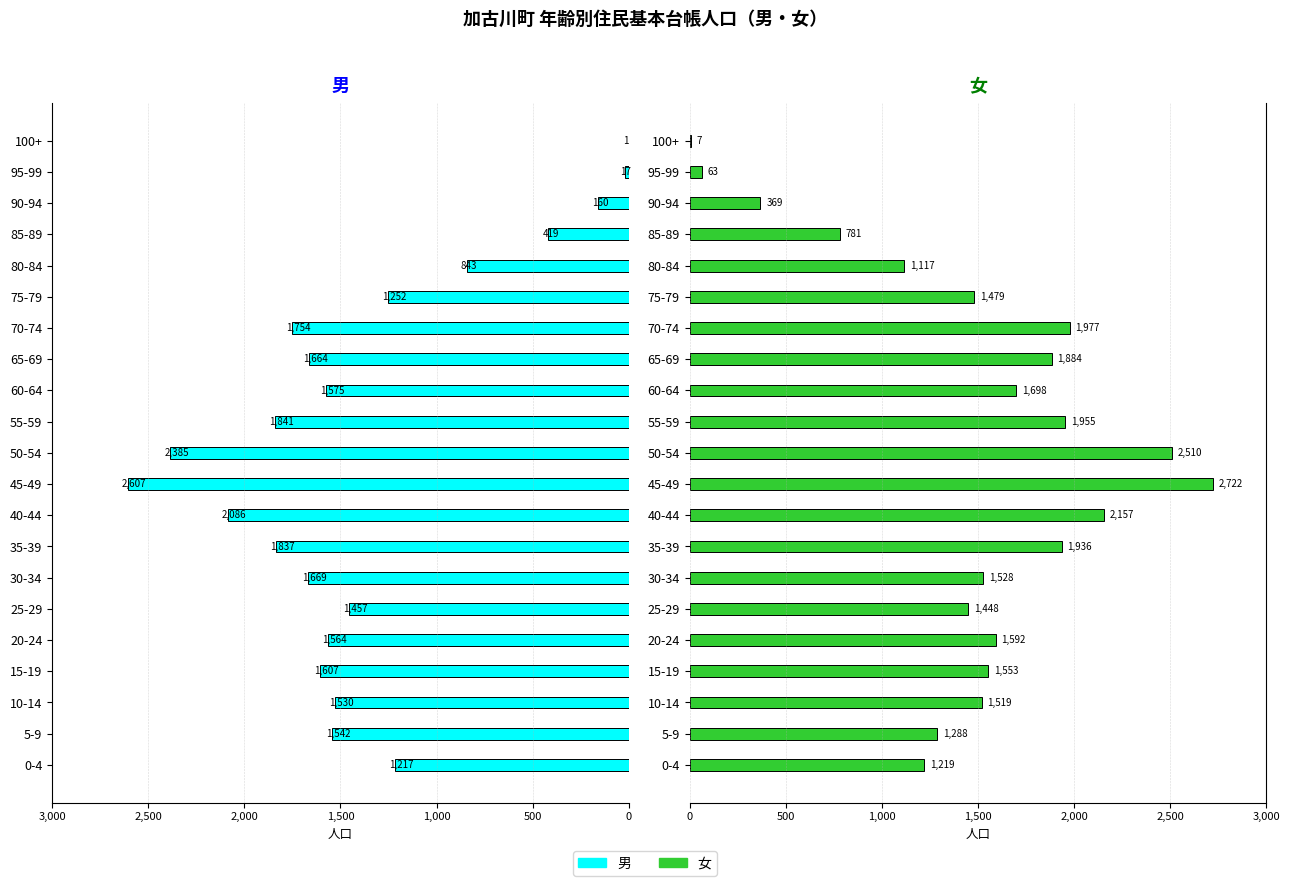

How many data points in 男 are less than 1564?

10